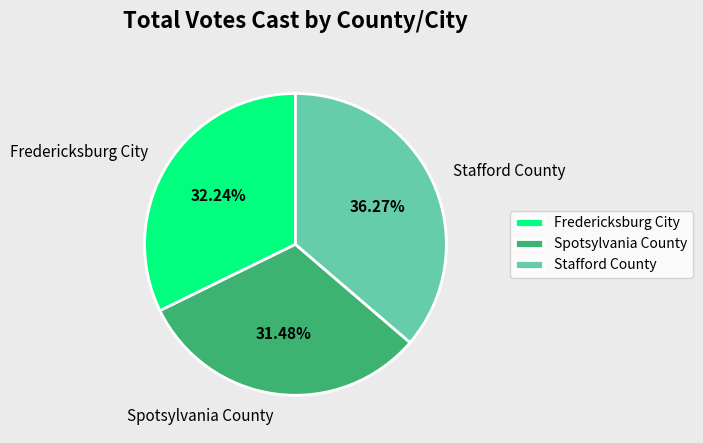

To the nearest percent, what is the difference between the Stafford County and Fredericksburg City slice percentages?

4%